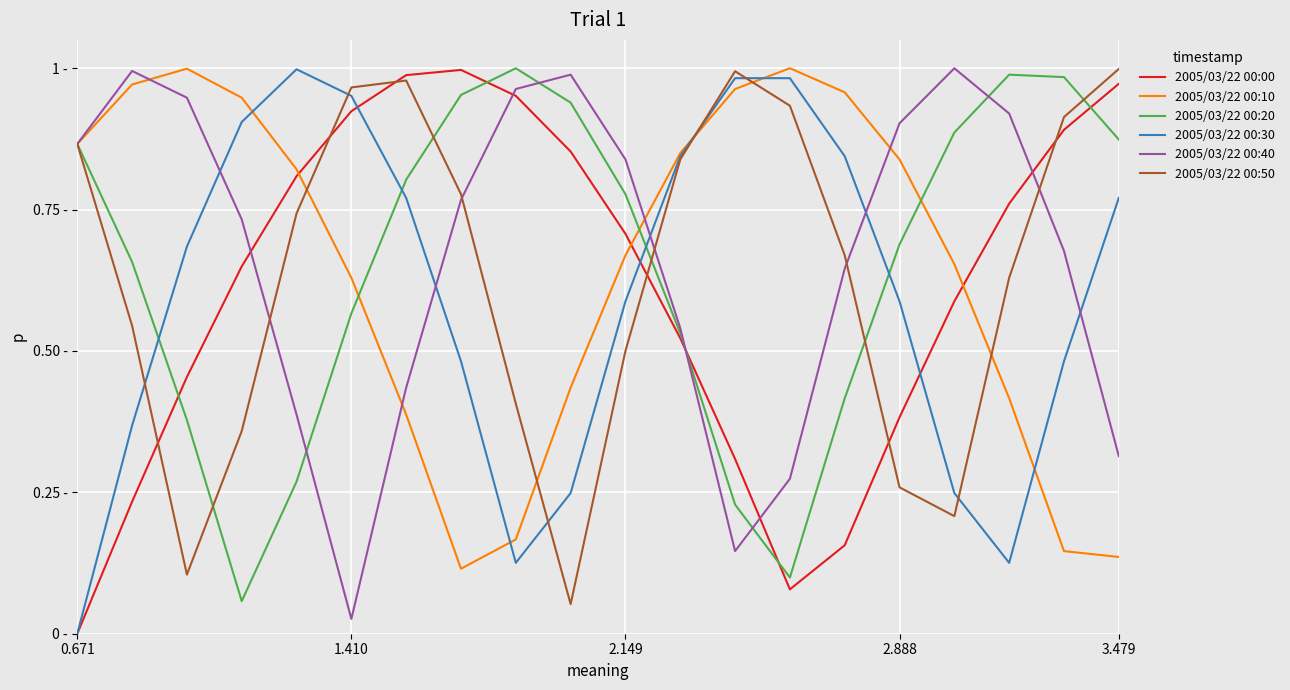

At which category is the sum across all series the highest?

6